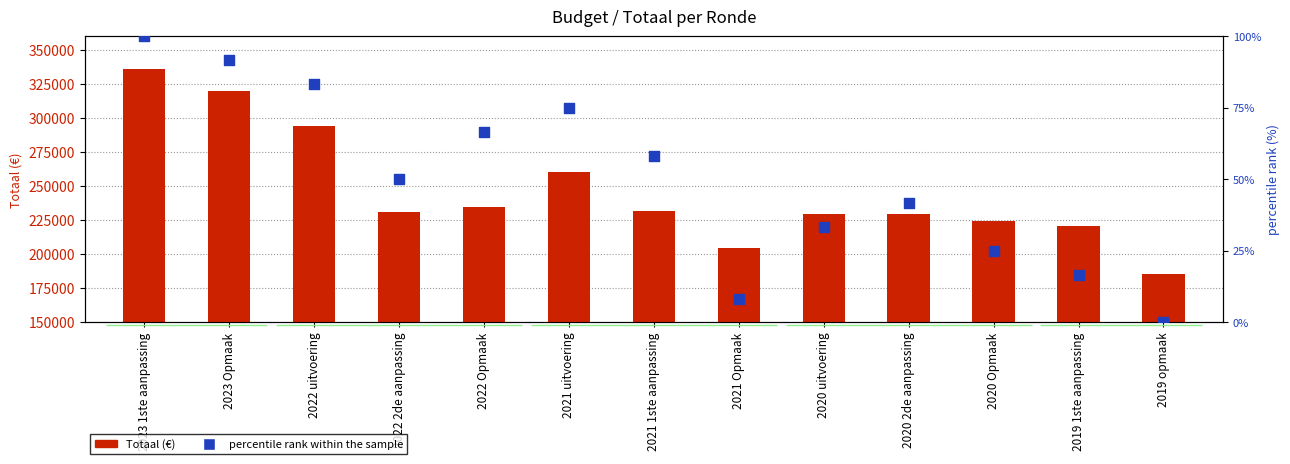

Which series has the largest Y range (max minus min)?

Totaal